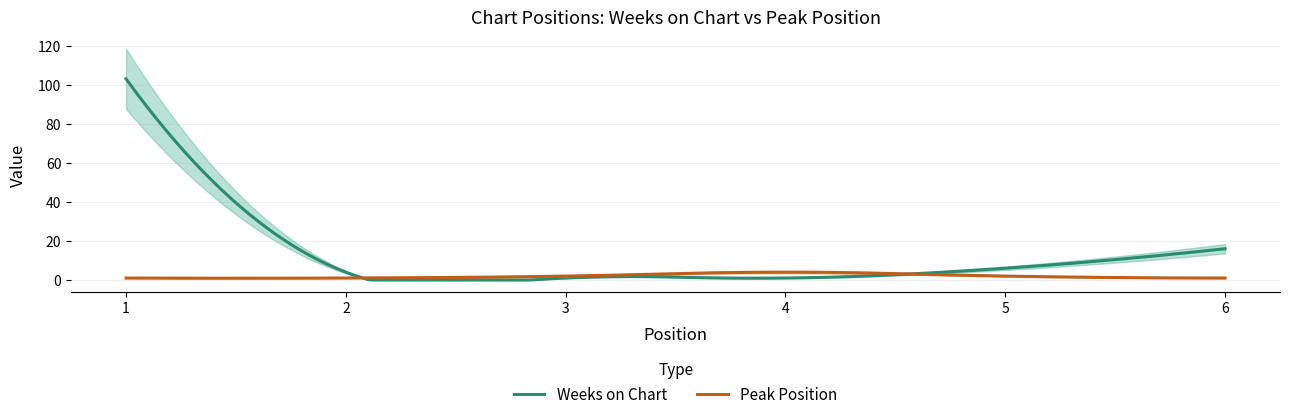

Reading left to right, list all the values displayed in this chart.

Weeks on Chart: 1=103	2=4	3=1	4=1	5=6	6=16
Peak Position: 1=1	2=1	3=2	4=4	5=2	6=1